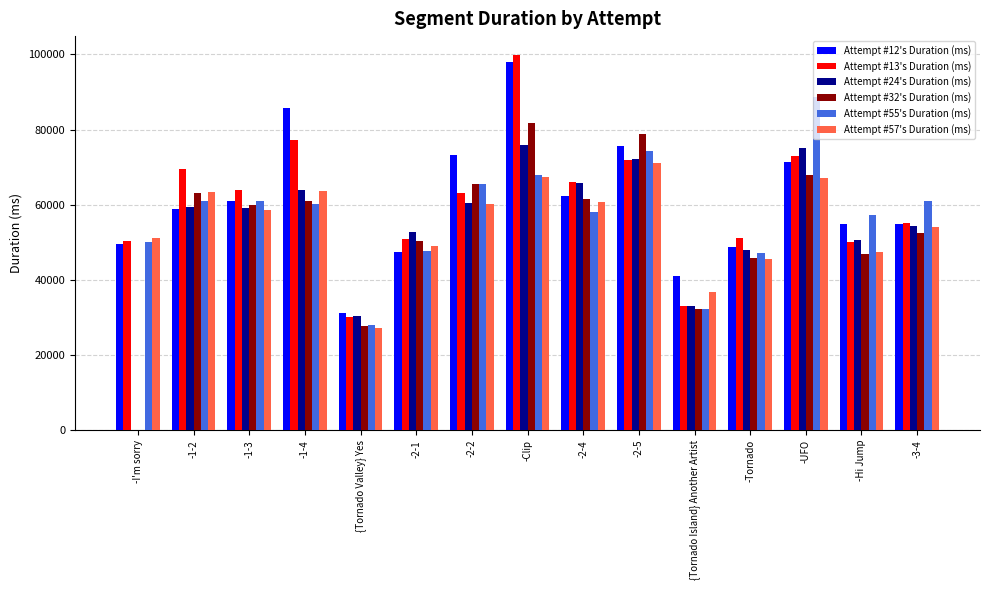

At which category is the sum across all series the highest?

-Clip